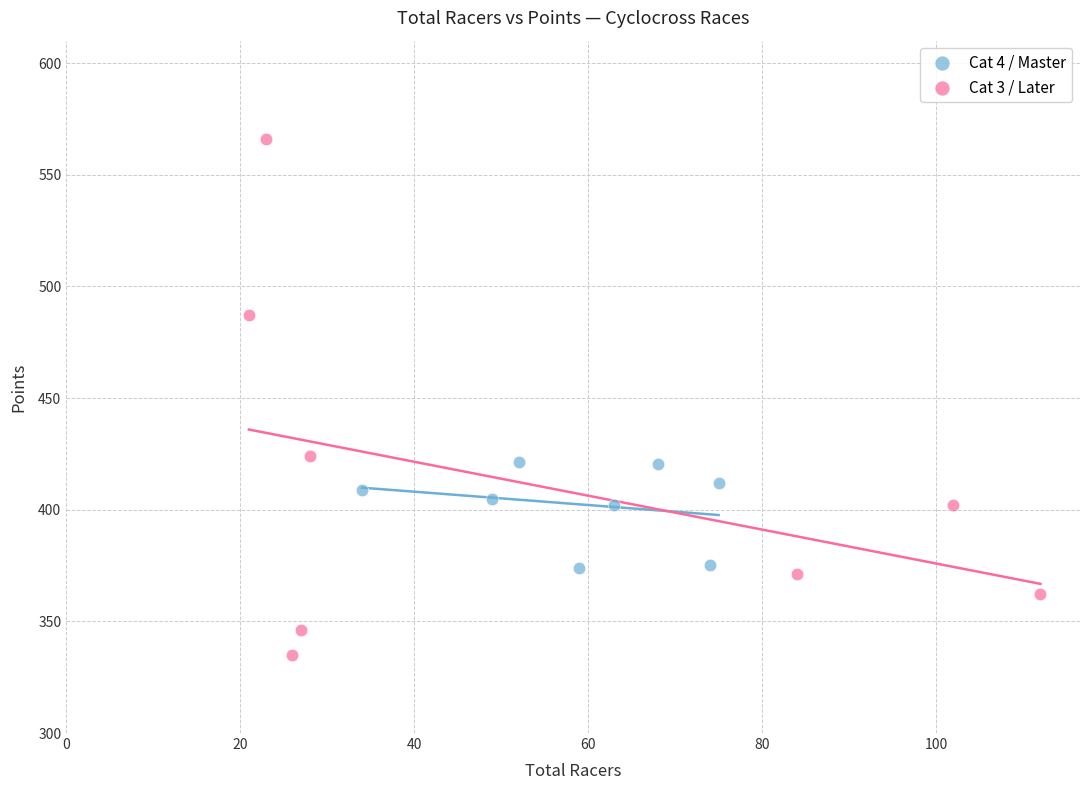

Which series contains the highest Y value?

Cat 3 / Later